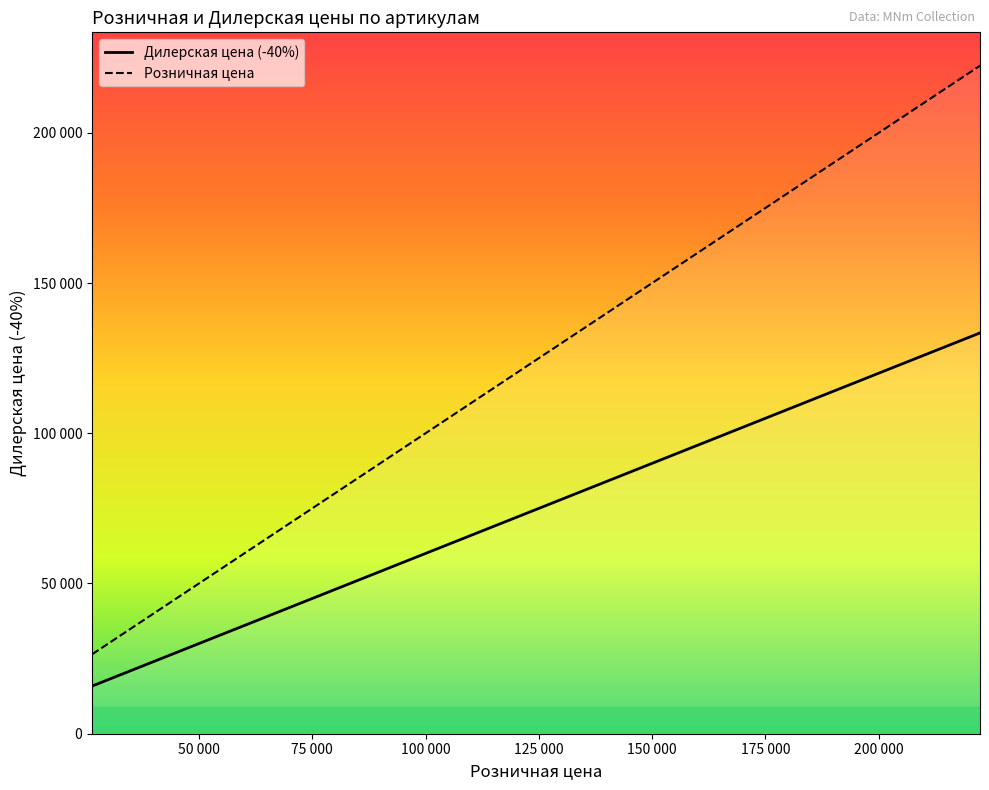

Rank the series at 150 000 from lowest to highest value.

Дилерская цена (-40%), Розничная цена